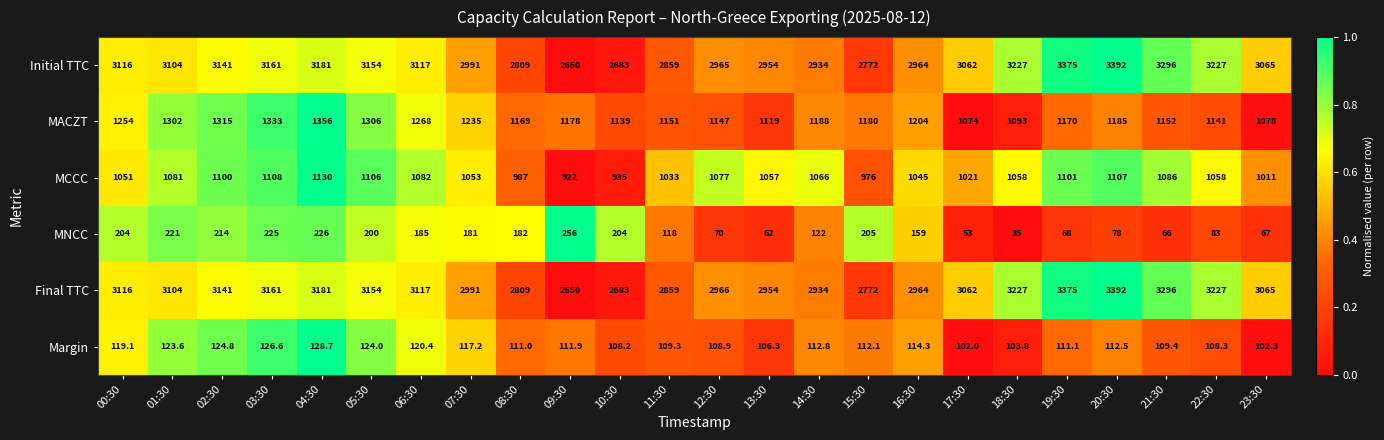

What is the spread (max minus min) of values at 07:30?

2873.8